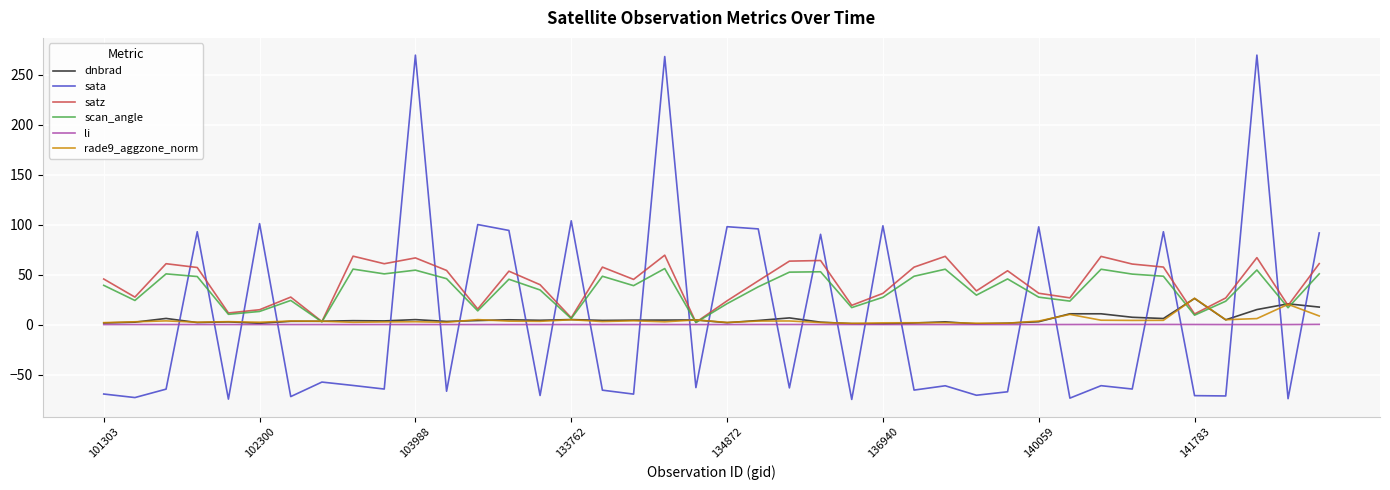

Which series has the largest range (max minus min)?

sata